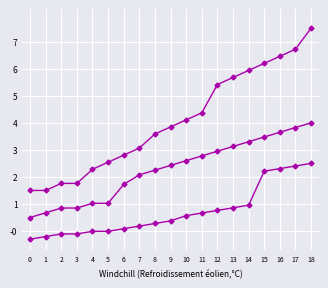

Does the chart have visible grid lines?

Yes